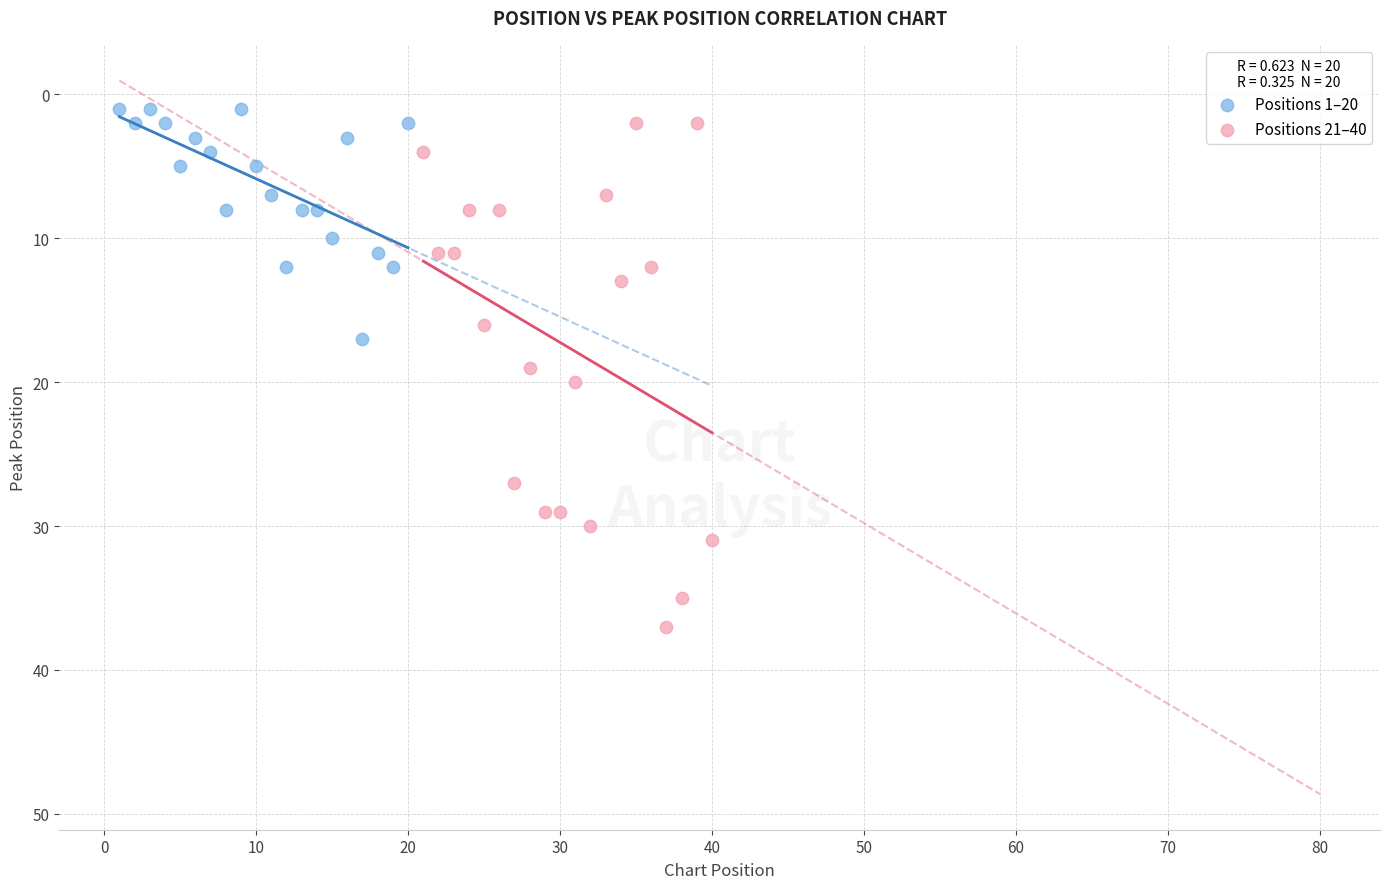

Which series contains the lowest Y value?

Positions 1–20